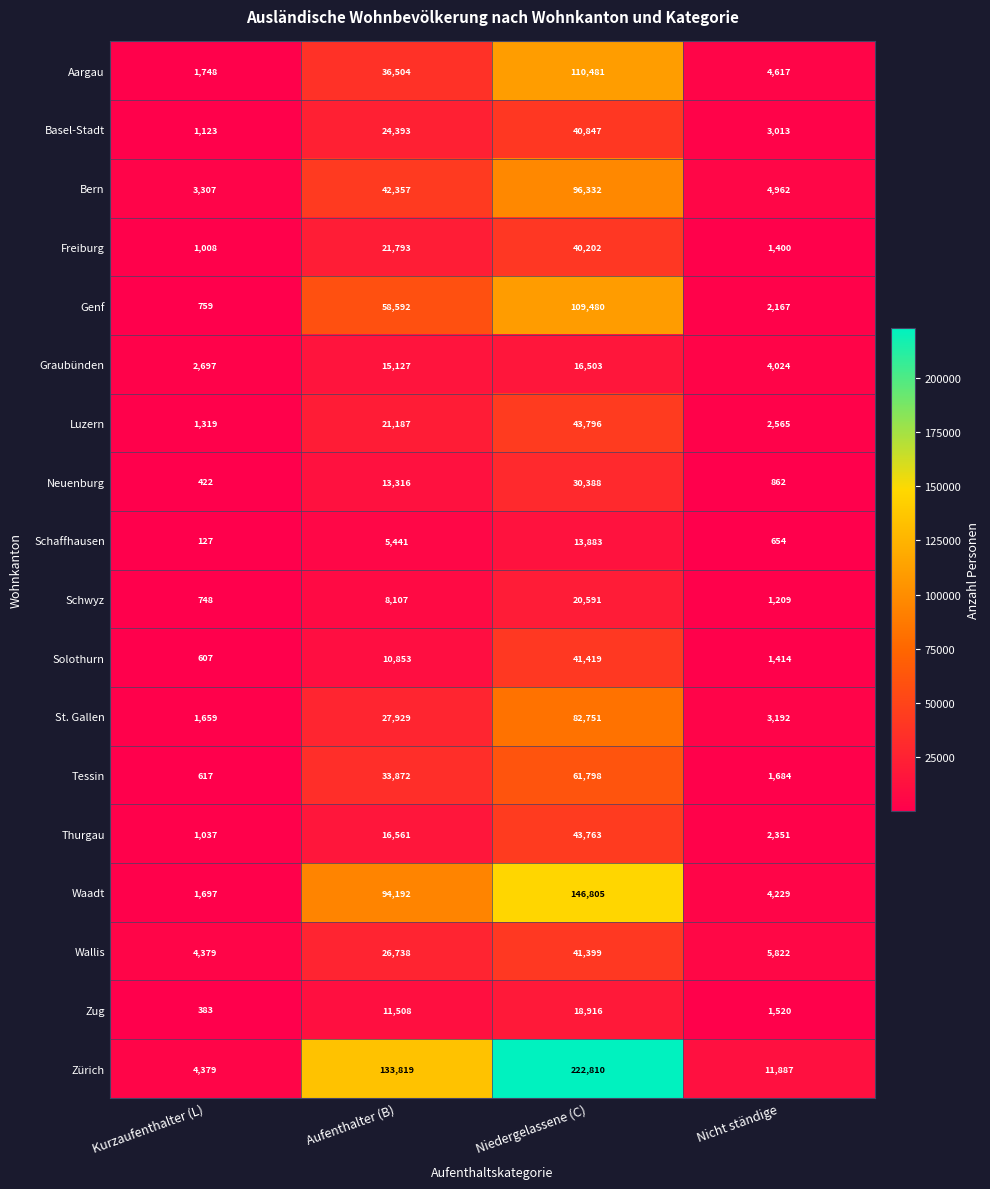

What is the sum of the Aargau values at Kurzaufenthalter (L) and Aufenthalter (B)?

38252